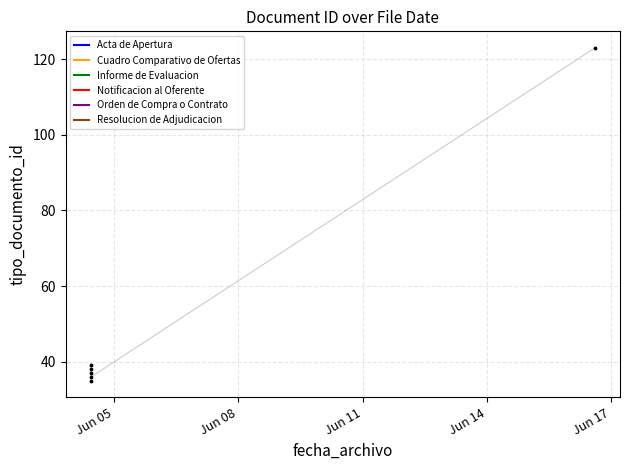

What is the change in value from 2015-06-04 10:55:46 to 2015-06-04 10:34:45?

+1